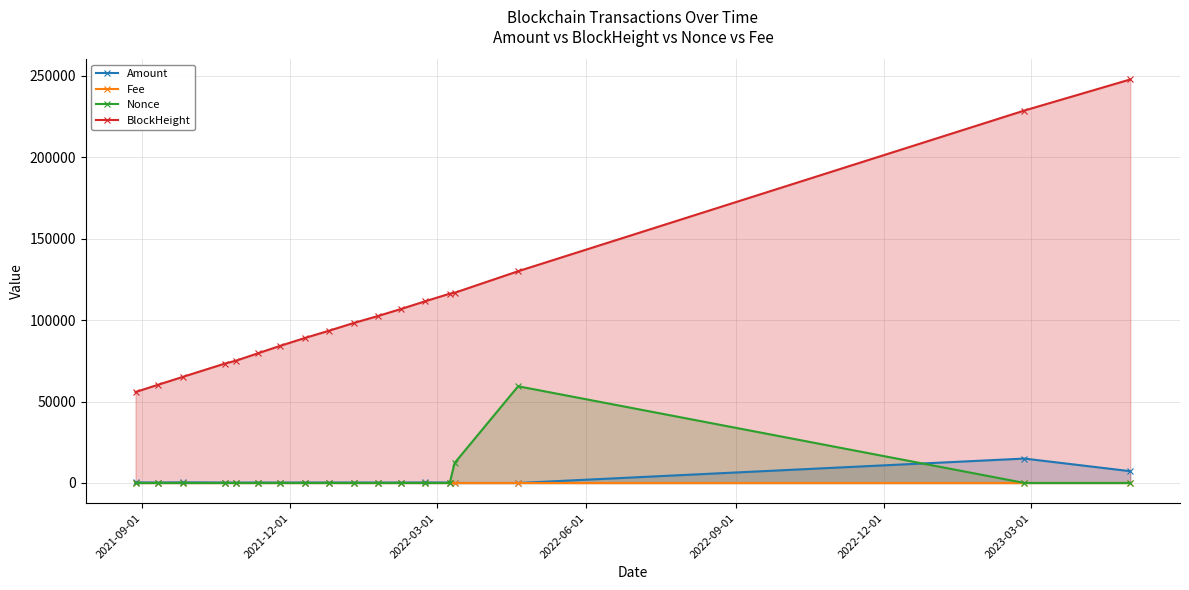

Which series has the widest spread of values?

BlockHeight